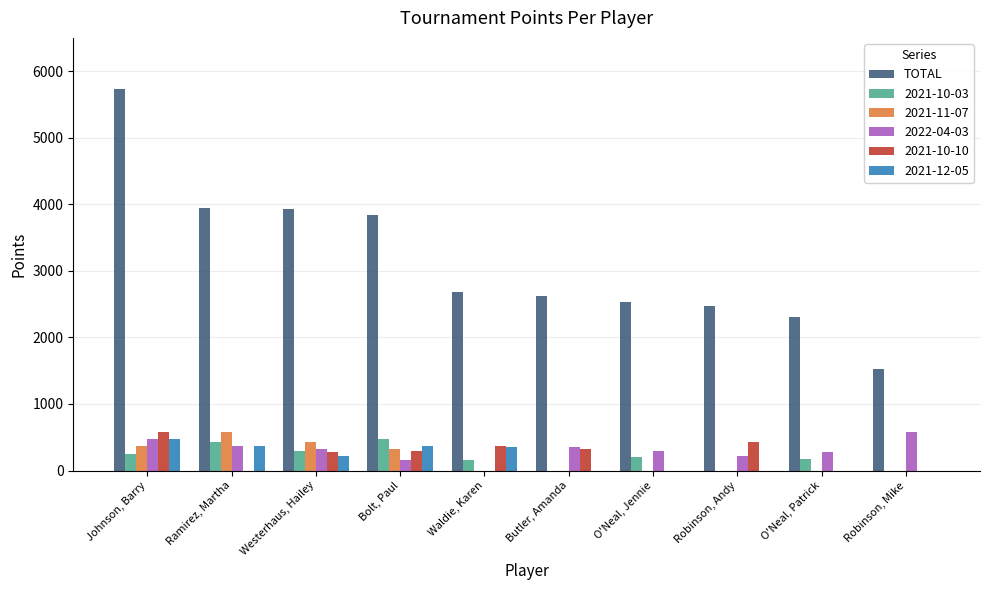

True or false: 2021-10-10 has a value of 575 at Johnson, Barry.

True